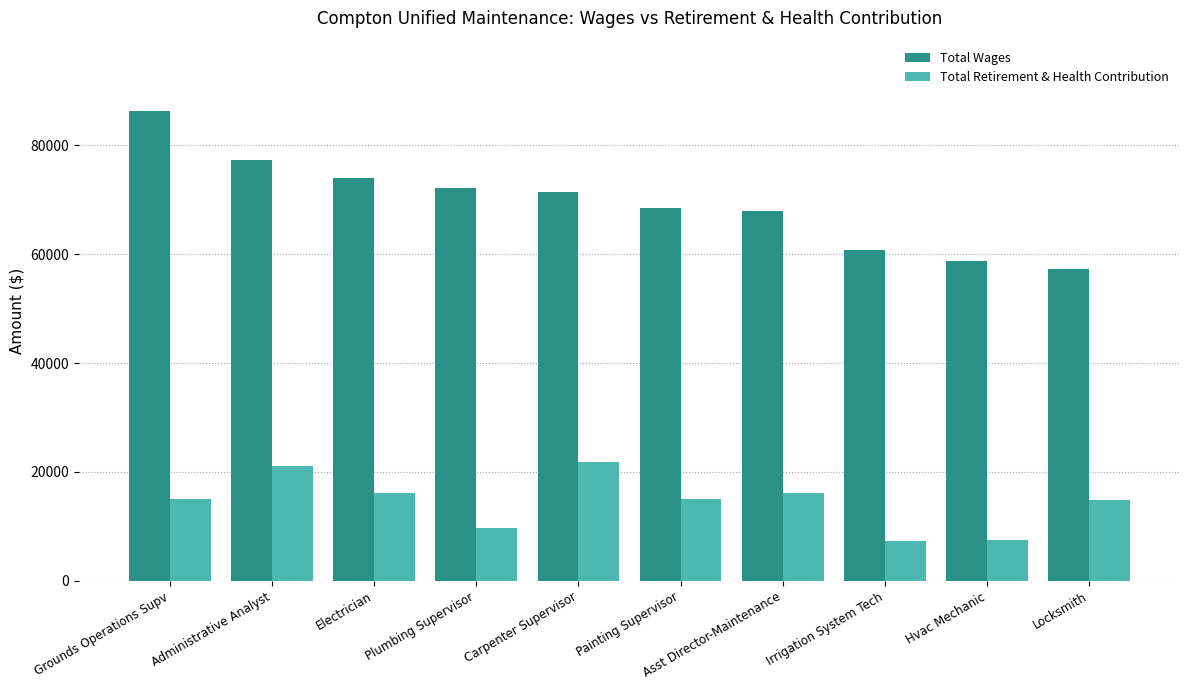

What is the total value across all series at Grounds Operations Supv?

101217